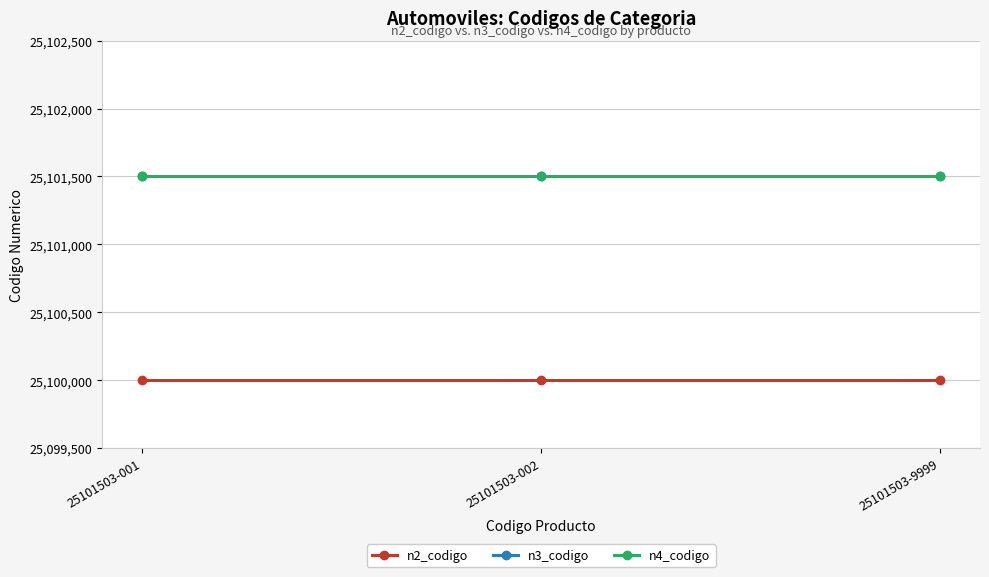

What is the smallest value displayed?

25100000